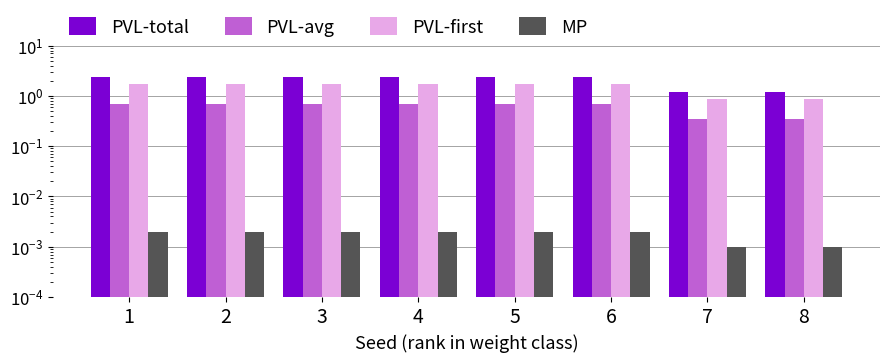

Which series has the largest total across all categories?

PVL-total